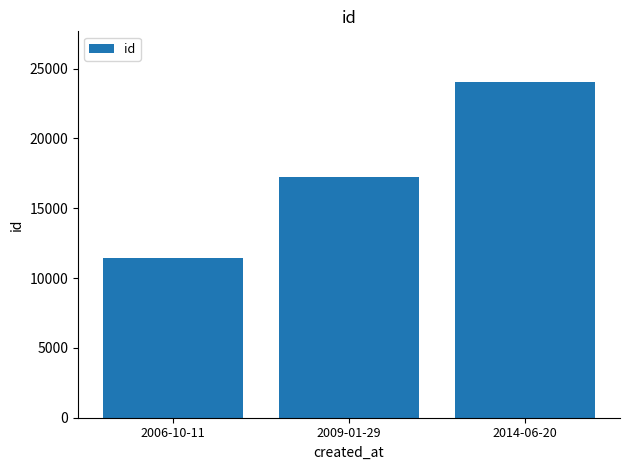

What is the label of the 3rd bar from the right?

2006-10-11